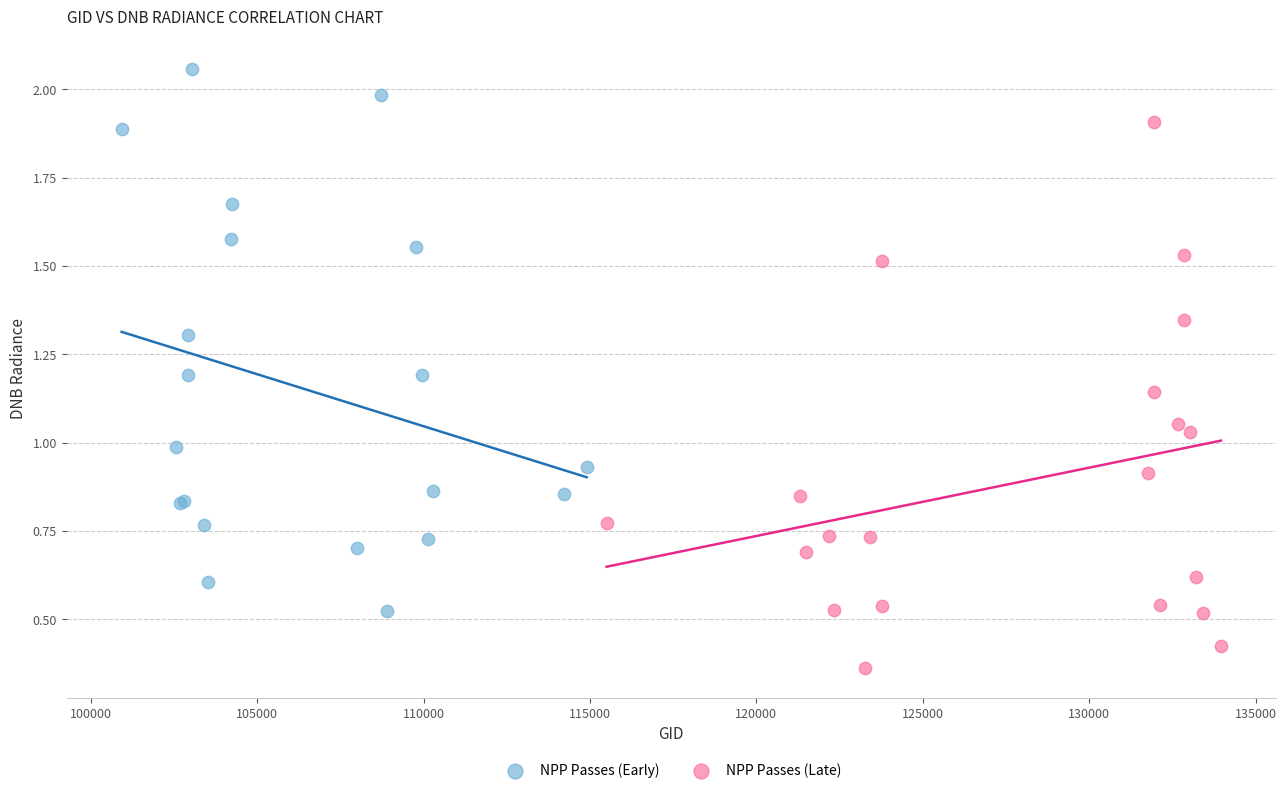

Which series reaches the maximum Y coordinate?

NPP Passes (Early)